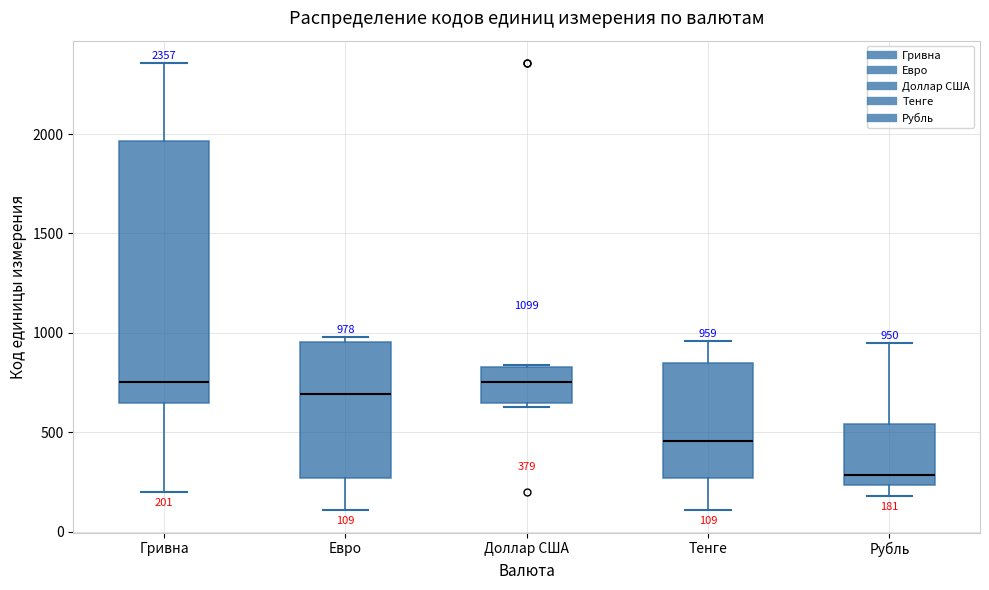

Which box is the tallest, from its lower edge to its upper edge?

Гривна